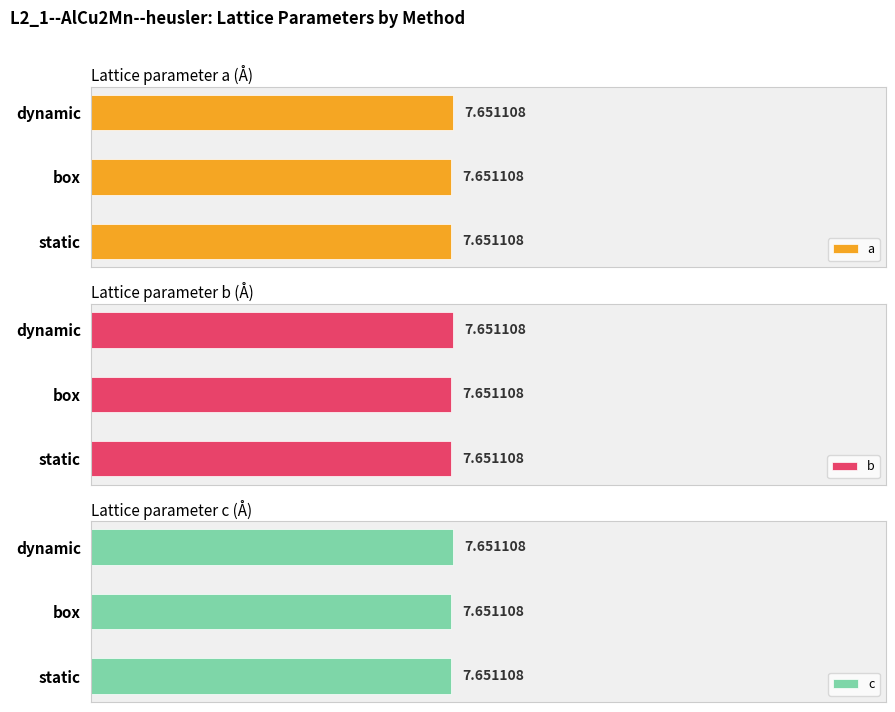

Between static and box, which is larger?

static